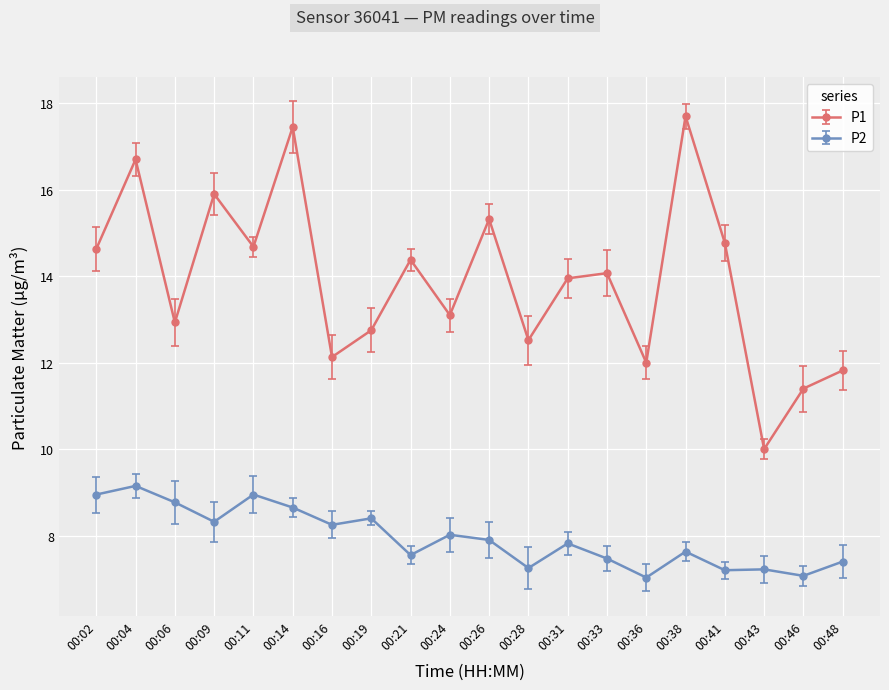

What is the average value of the P2 series?

8.0